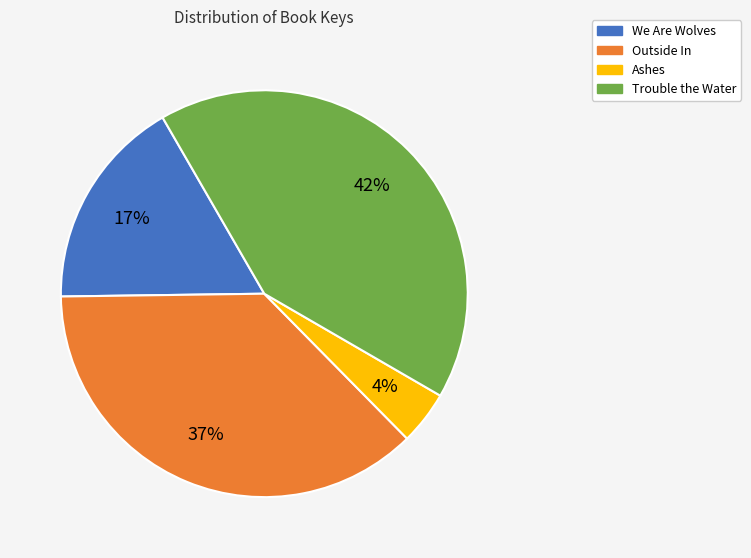

How many segments does this pie chart have?

4